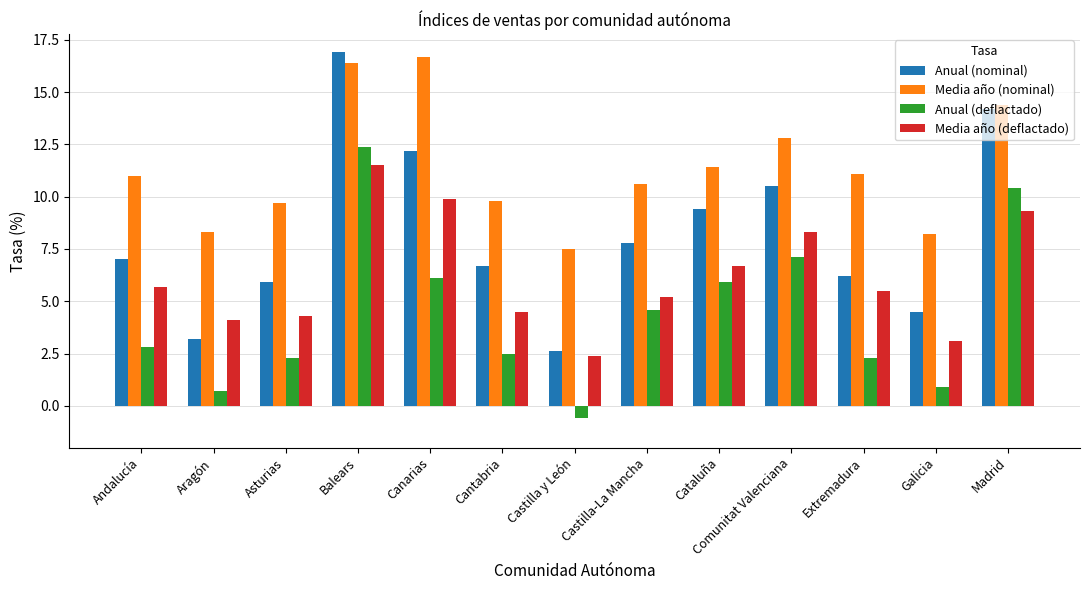

What is the total value across all series at Castilla y León?

11.9